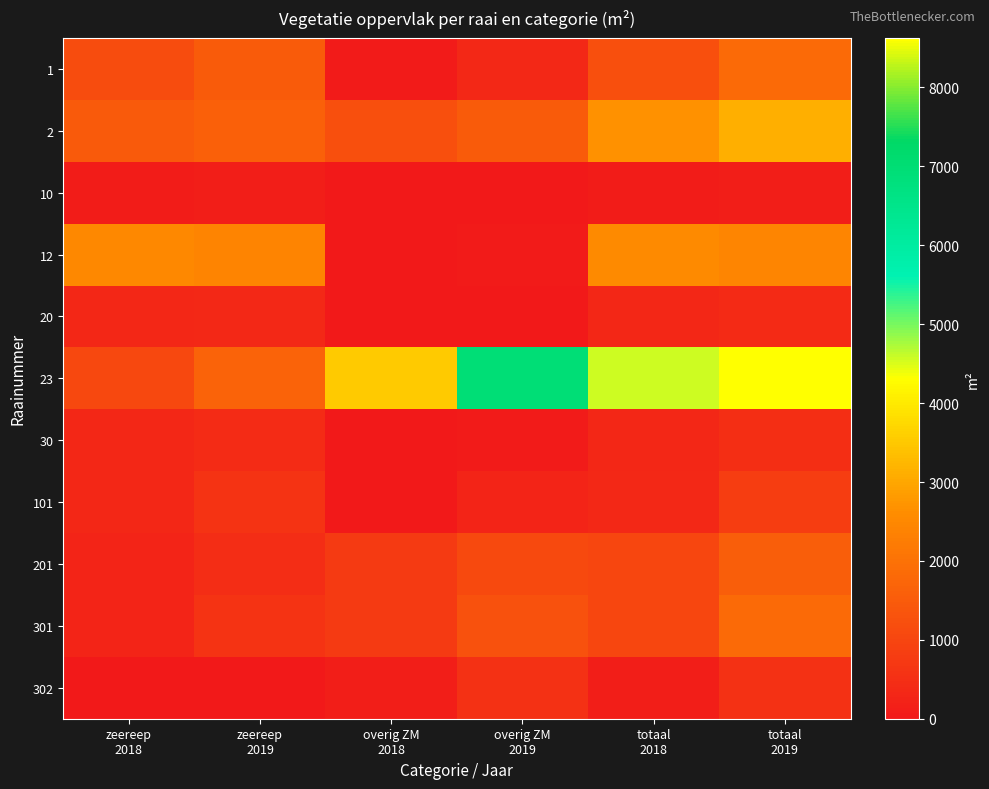

Reading left to right, list all the values displayed in this chart.

1: zeereep
2018=1165.9	zeereep
2019=1493.2	overig ZM
2018=54.9	overig ZM
2019=345.9	totaal
2018=1220.7	totaal
2019=1839.1
2: zeereep
2018=1451.5	zeereep
2019=1614.6	overig ZM
2018=1219.5	overig ZM
2019=1506.5	totaal
2018=2671.0	totaal
2019=3121.1
10: zeereep
2018=98.7	zeereep
2019=104.4	overig ZM
2018=0.0	overig ZM
2019=0.1	totaal
2018=98.7	totaal
2019=104.5
12: zeereep
2018=2502.2	zeereep
2019=2413.4	overig ZM
2018=30.0	overig ZM
2019=38.1	totaal
2018=2532.2	totaal
2019=2451.5
20: zeereep
2018=327.5	zeereep
2019=370.1	overig ZM
2018=0.5	overig ZM
2019=3.9	totaal
2018=328.0	totaal
2019=374.0
23: zeereep
2018=1047.3	zeereep
2019=1682.8	overig ZM
2018=3531.7	overig ZM
2019=6945.4	totaal
2018=4579.0	totaal
2019=8628.3
30: zeereep
2018=332.1	zeereep
2019=419.9	overig ZM
2018=0.3	overig ZM
2019=52.9	totaal
2018=332.4	totaal
2019=472.7
101: zeereep
2018=323.8	zeereep
2019=574.4	overig ZM
2018=21.1	overig ZM
2019=251.8	totaal
2018=344.9	totaal
2019=826.2
201: zeereep
2018=265.9	zeereep
2019=443.5	overig ZM
2018=771.2	overig ZM
2019=1110.6	totaal
2018=1037.1	totaal
2019=1554.1
301: zeereep
2018=258.0	zeereep
2019=581.7	overig ZM
2018=762.8	overig ZM
2019=1268.4	totaal
2018=1020.9	totaal
2019=1850.1
302: zeereep
2018=0.0	zeereep
2019=0.0	overig ZM
2018=120.1	overig ZM
2019=541.1	totaal
2018=120.1	totaal
2019=541.1